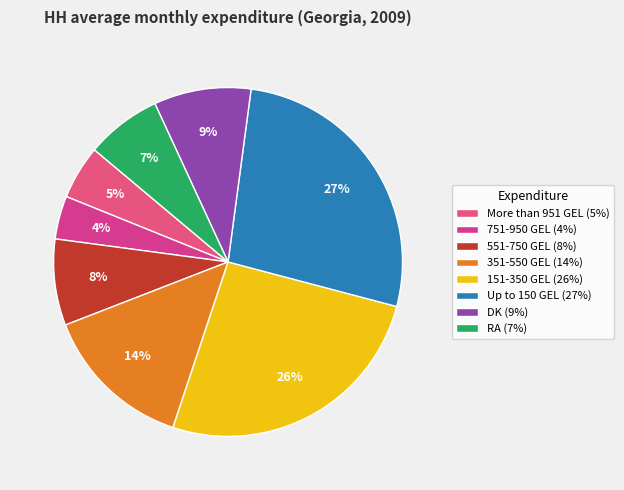

To the nearest percent, what percentage of the pie is Up to 150 GEL?

27%